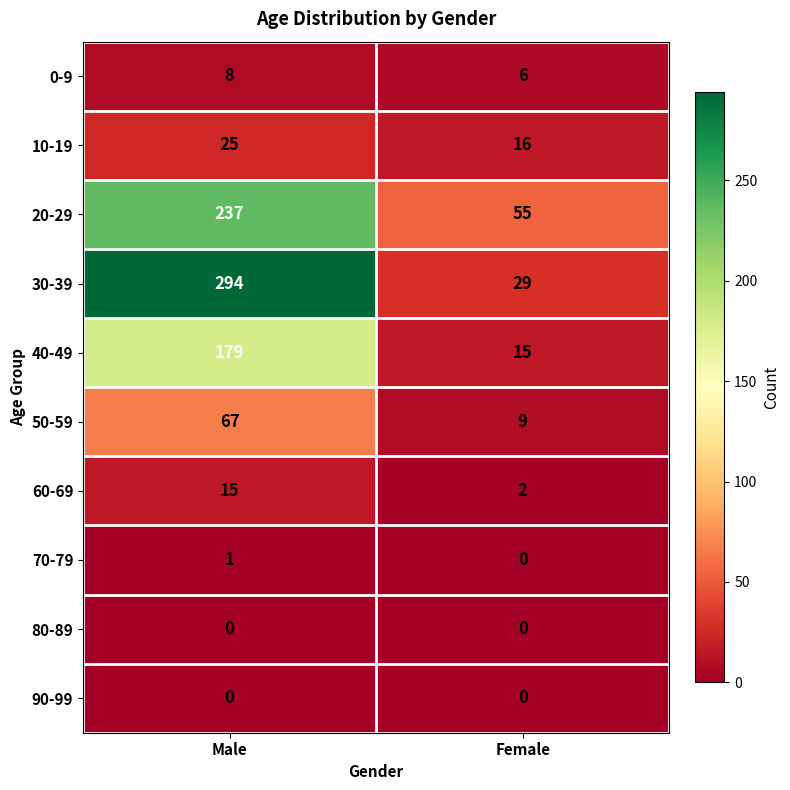

List the labels in order of 20-29 value, smallest first.

Female, Male